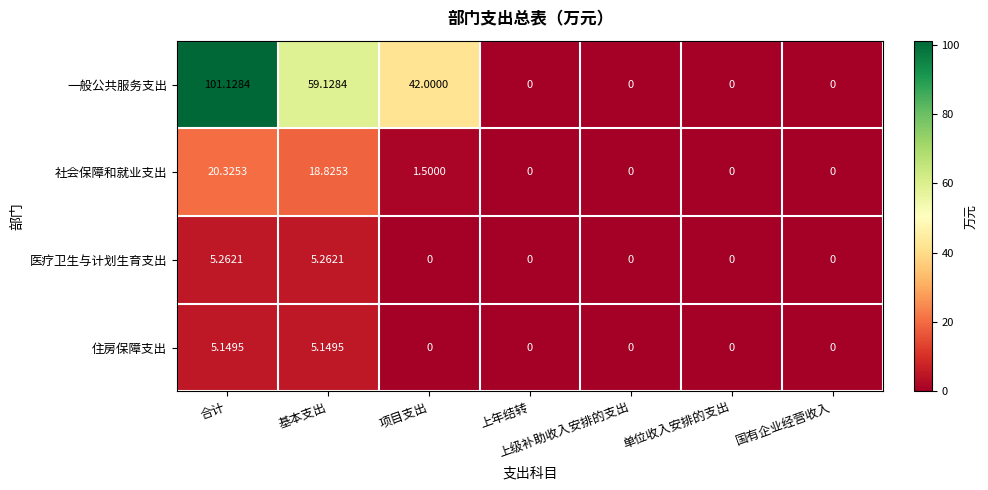

Which series changed the most between 合计 and 上级补助收入安排的支出?

一般公共服务支出